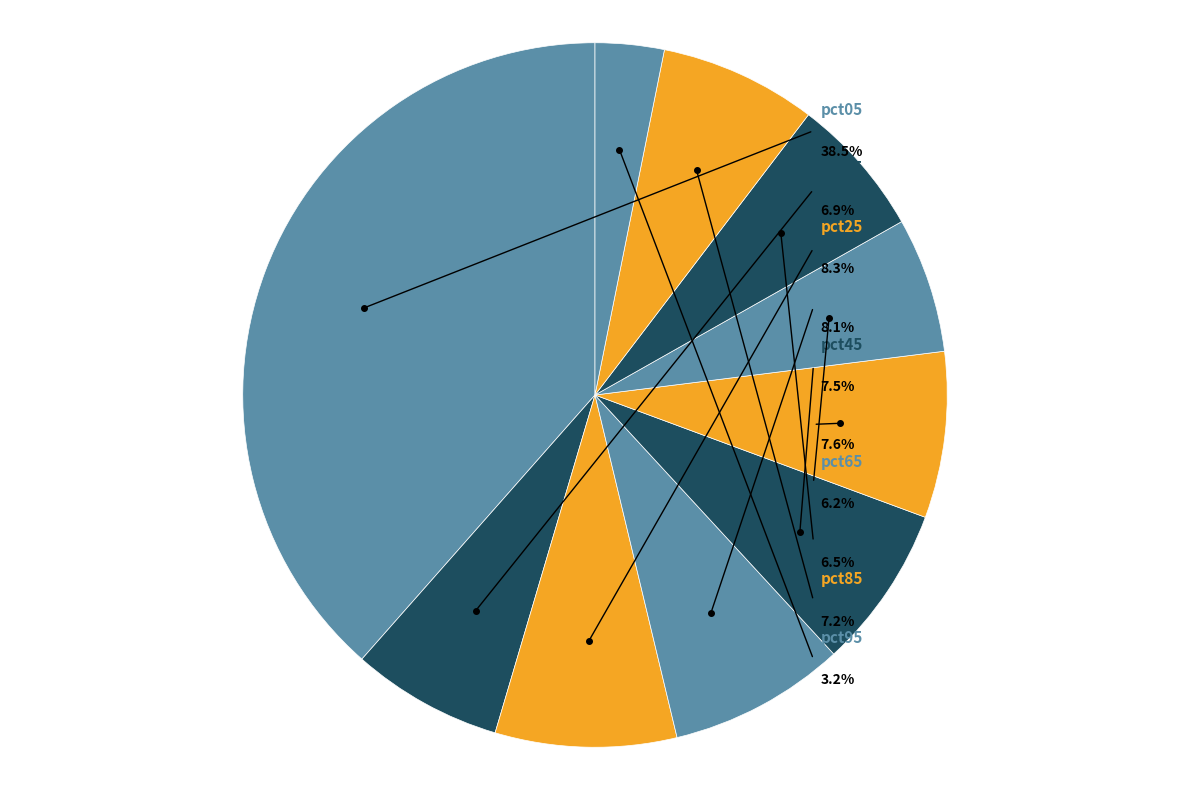

Which slice is the smallest?

pct95